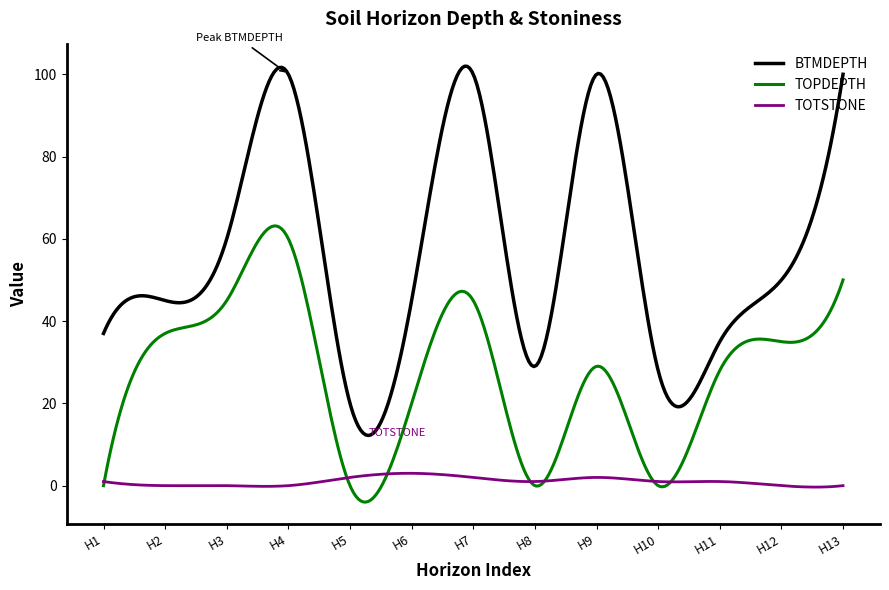

List the series in order of their overall mean, highest first.

BTMDEPTH, TOPDEPTH, TOTSTONE